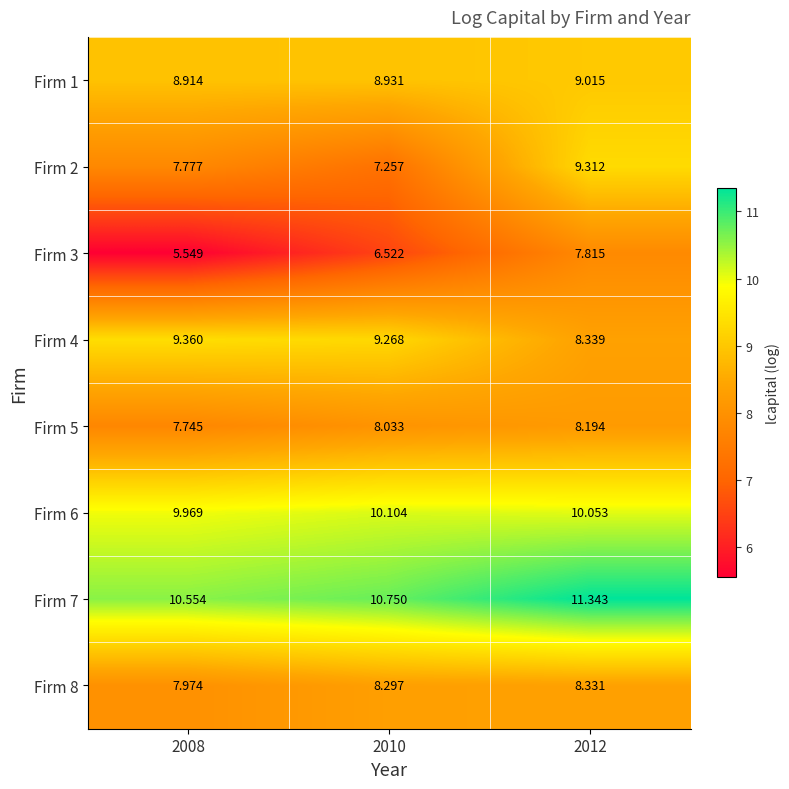

What is the difference between the highest and lowest values at 2008?

5.0